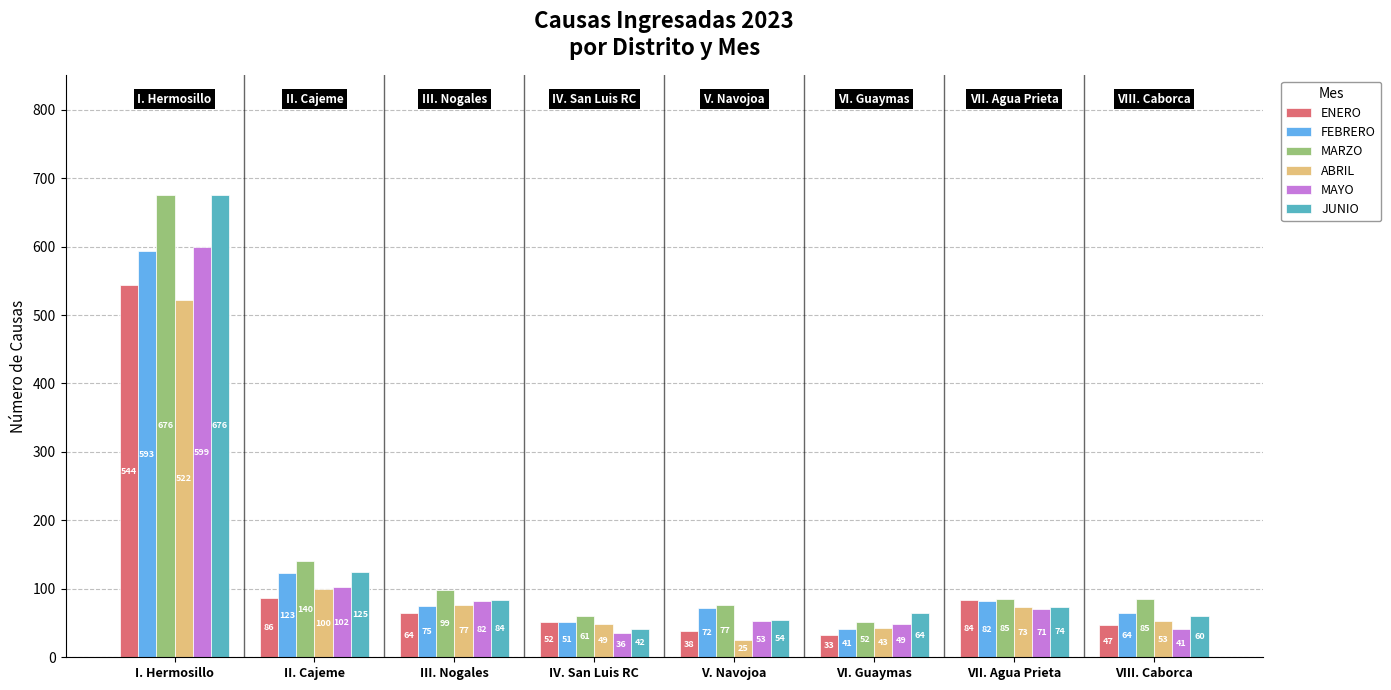

The value of JUNIO at IV. San Luis RC is 42. True or false?

True